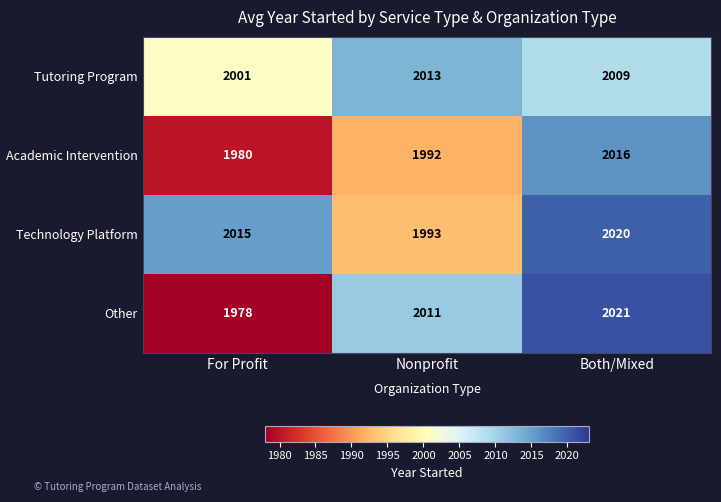

Reading left to right, list all the values displayed in this chart.

Tutoring Program: 2001	2013	2009
Academic Intervention: 1980	1992	2016
Technology Platform: 2015	1993	2020
Other: 1978	2011	2021